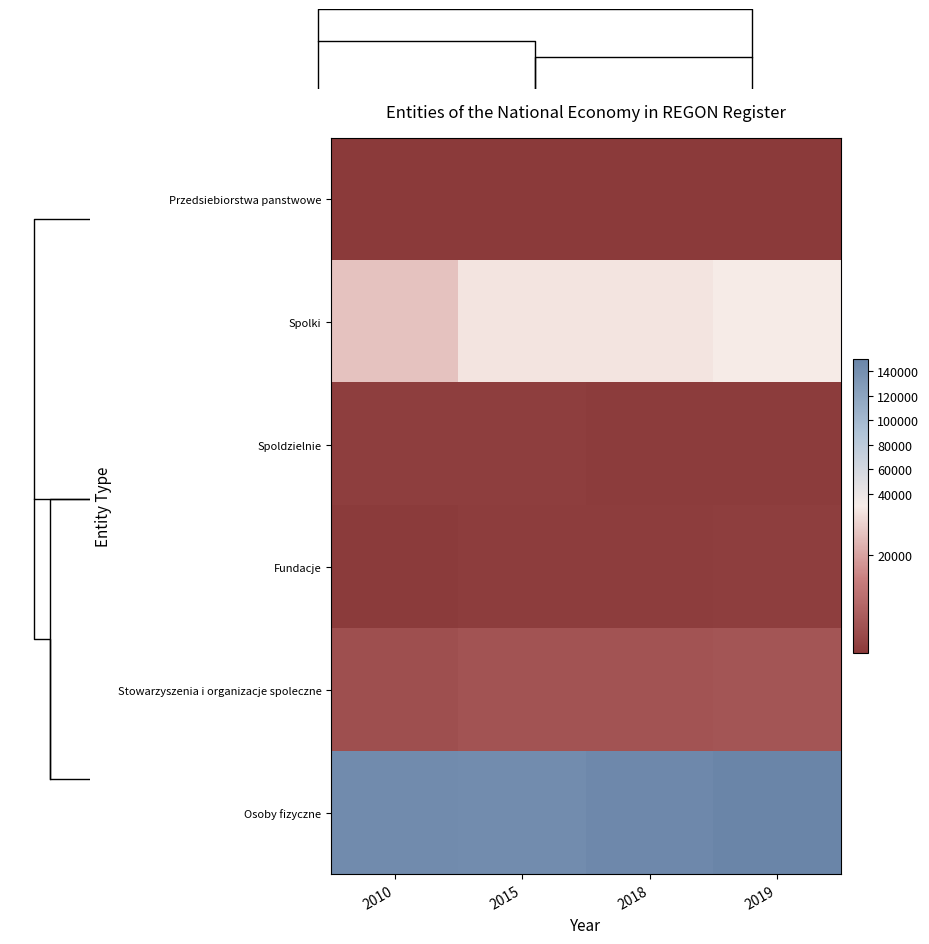

Rank the series by their maximum value, from lowest to highest.

Przedsiebiorstwa panstwowe, Spoldzielnie, Fundacje, Stowarzyszenia i organizacje spoleczne, Spolki, Osoby fizyczne